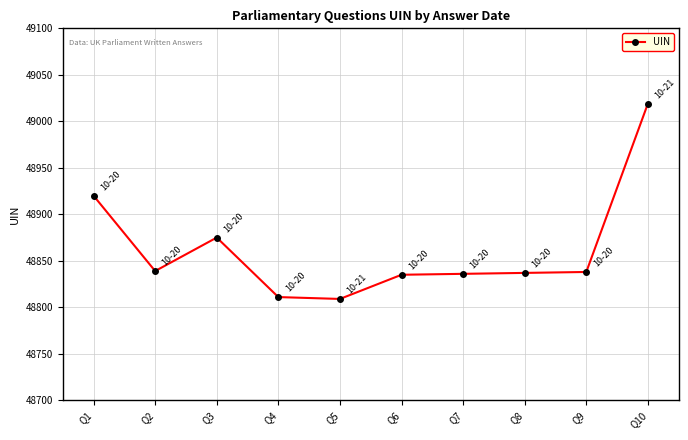

Where does the data first go above 48838?

Q1